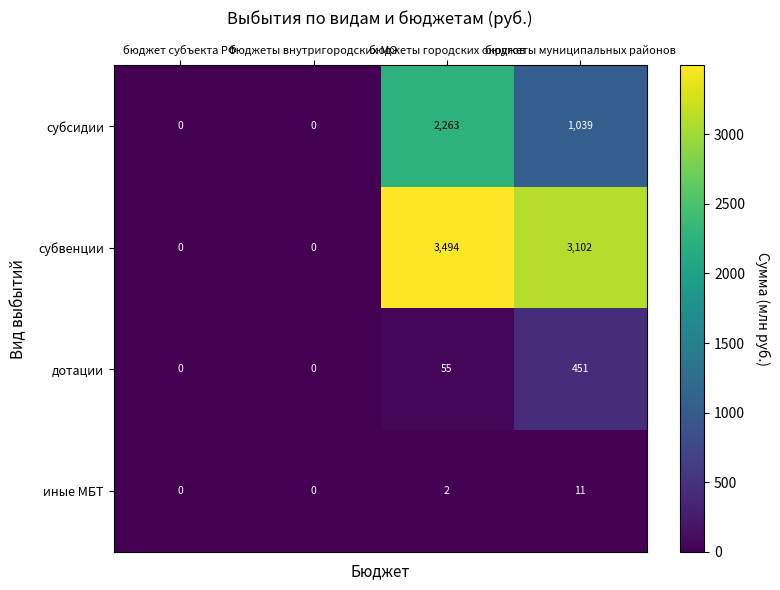

Rank the series at бюджеты муниципальных районов from lowest to highest value.

иные МБТ, дотации, субсидии, субвенции